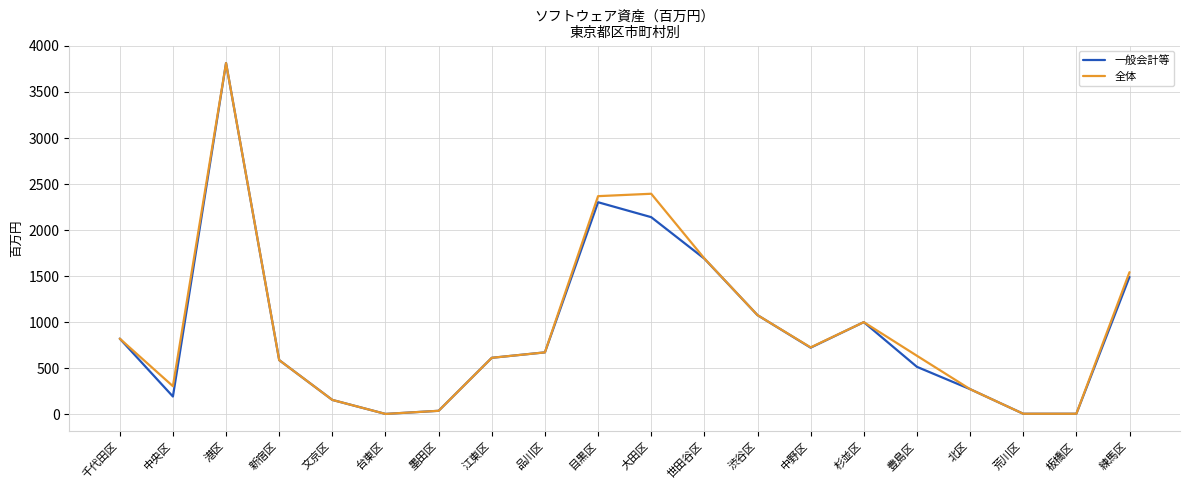

True or false: 一般会計等 has more than 2 points higher than both neighbors.

True